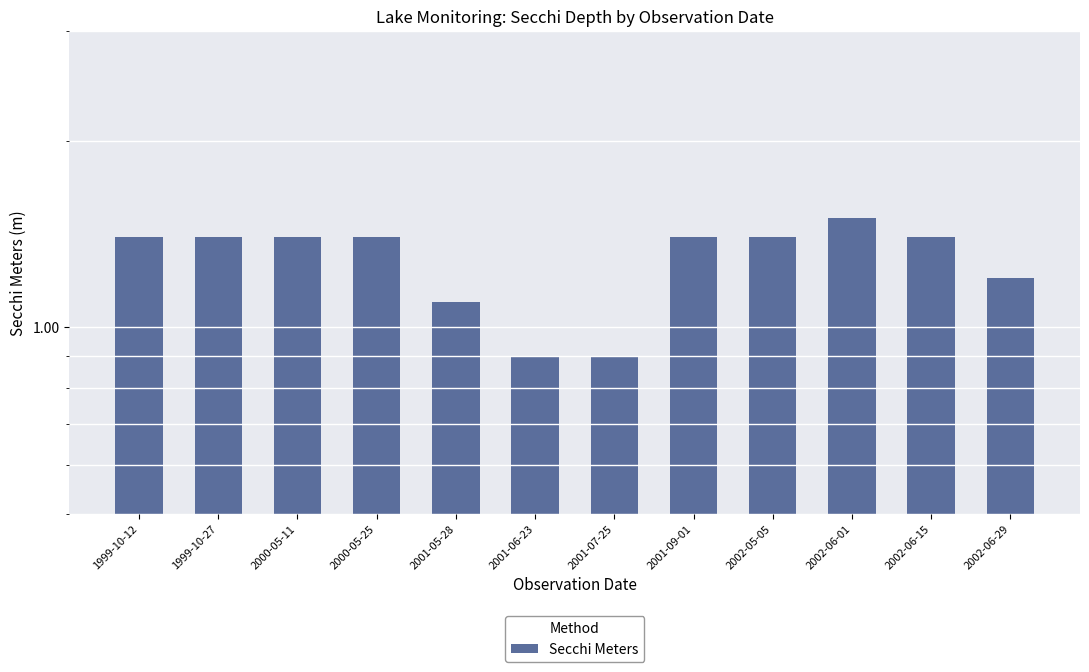

List the labels in order of value, largest first.

2002-06-01, 1999-10-12, 1999-10-27, 2000-05-11, 2000-05-25, 2001-09-01, 2002-05-05, 2002-06-15, 2002-06-29, 2001-05-28, 2001-06-23, 2001-07-25